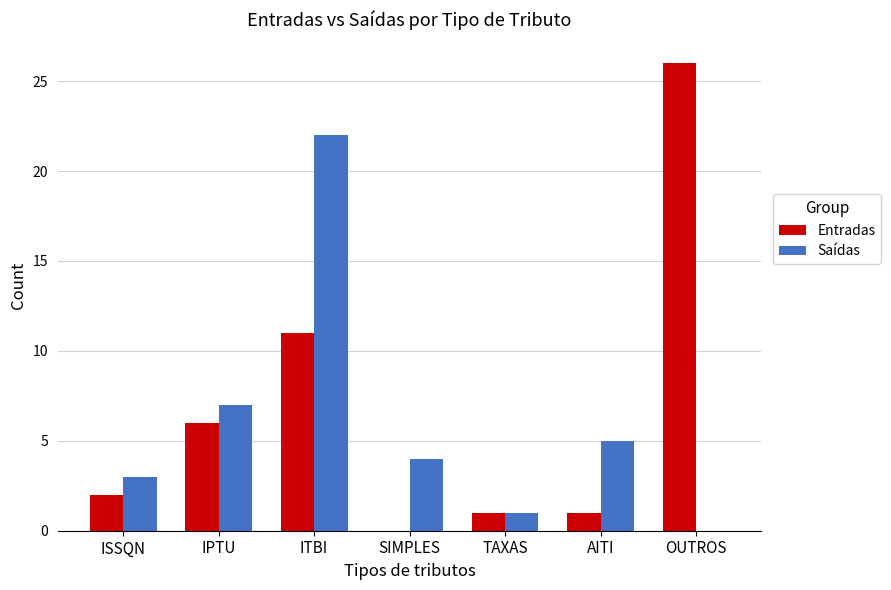

What is the greatest value displayed?

26